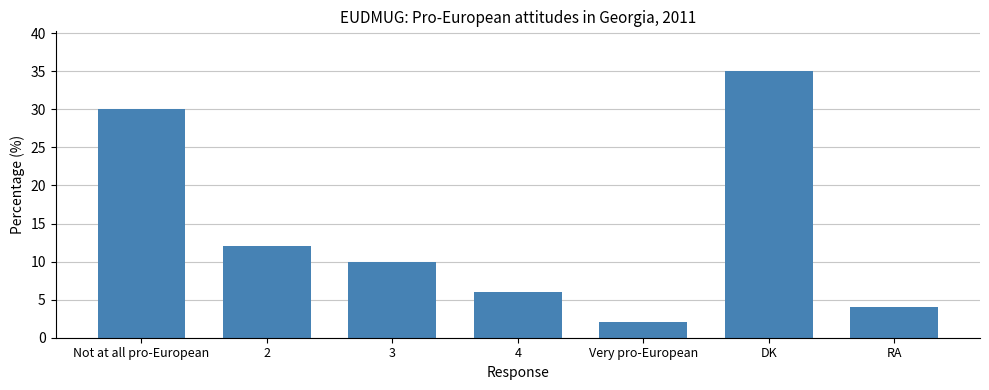

What is the change in value from 3 to RA?

-6